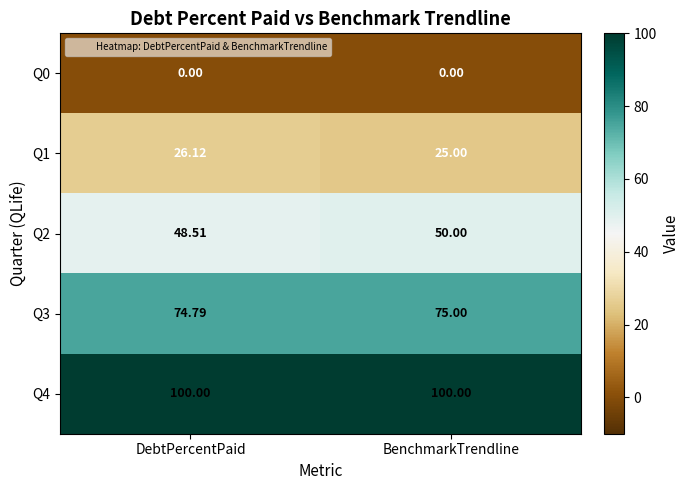

At which label is Q2 closest to 49?

DebtPercentPaid